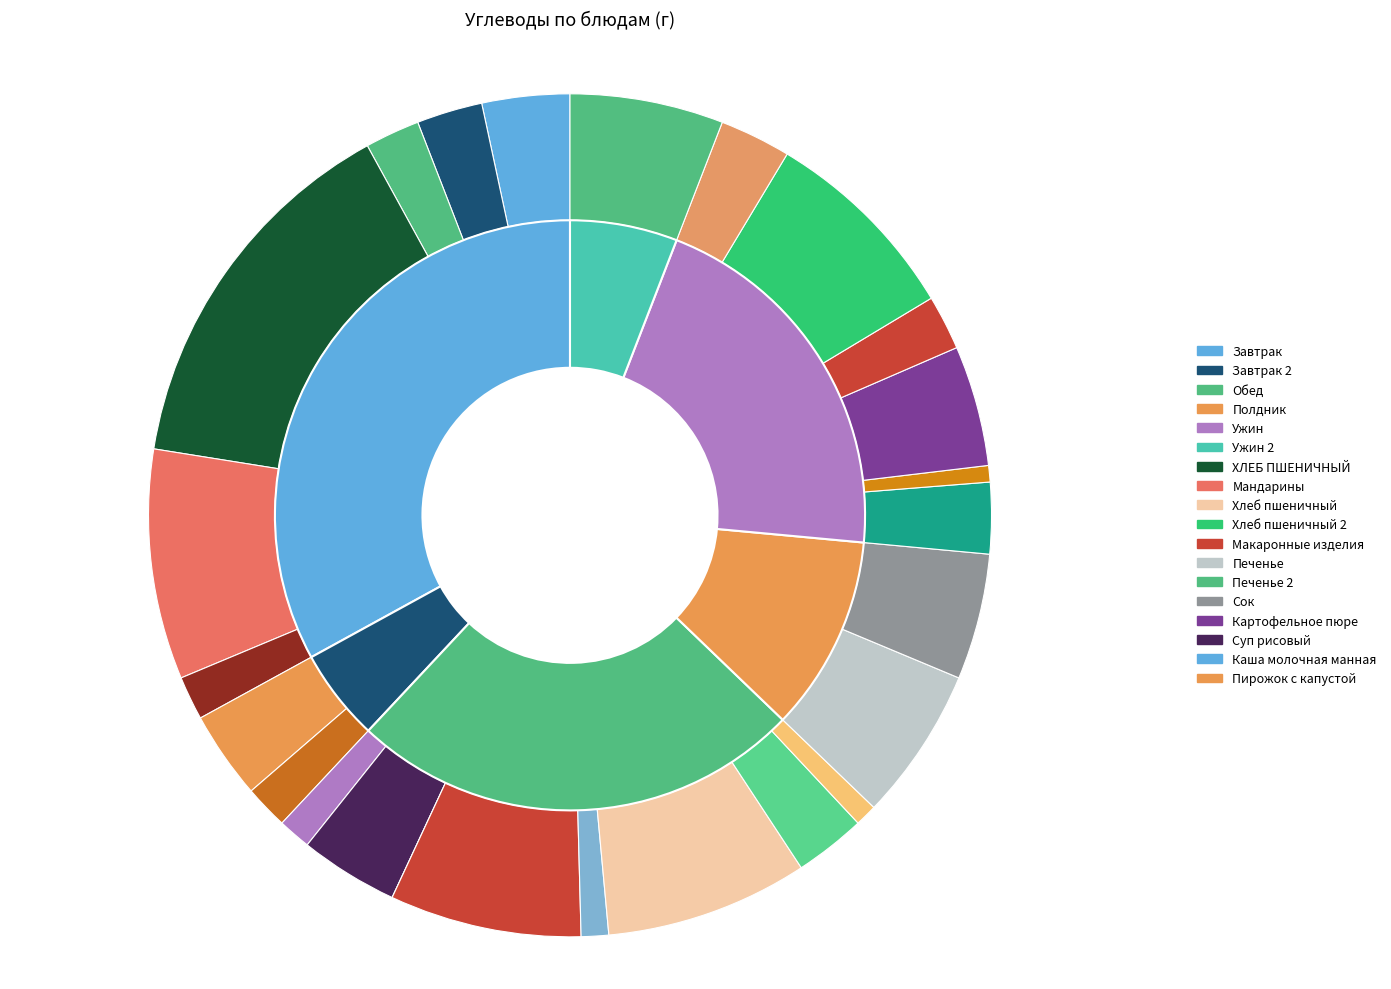

Between Каша молочная манная and Картофельное пюре, which is larger?

Картофельное пюре